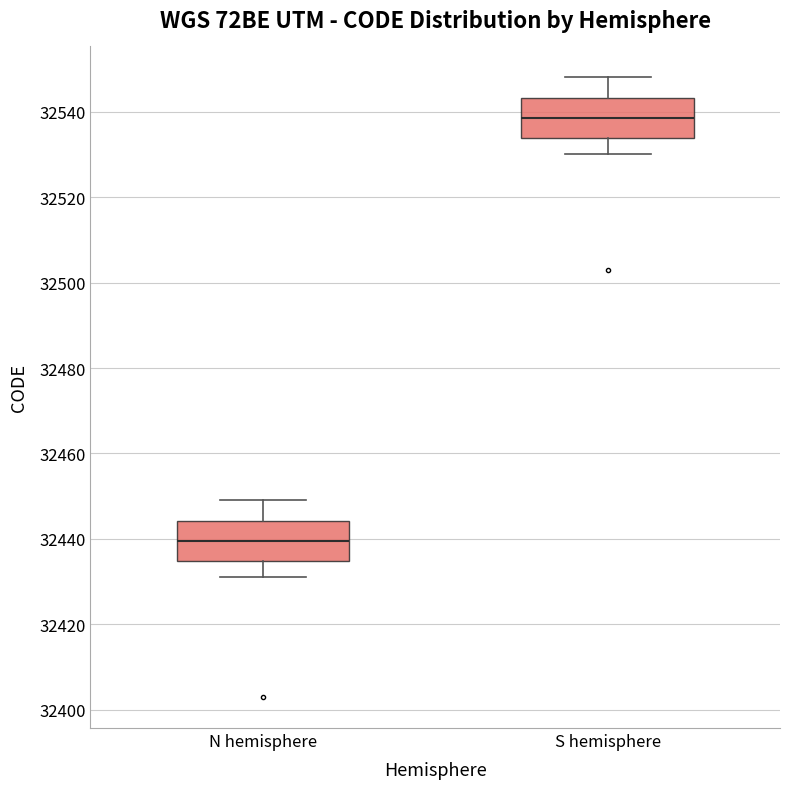

Which box has the highest median line?

S hemisphere